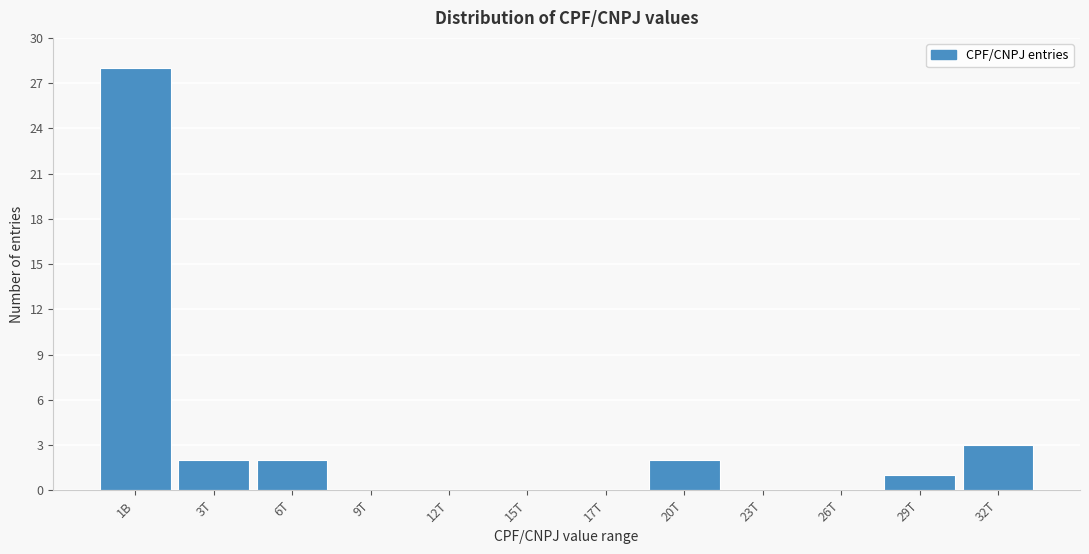

Reading right to left, list all the values displayed in this chart.

32T=3	29T=1	26T=0	23T=0	20T=2	17T=0	15T=0	12T=0	9T=0	6T=2	3T=2	1B=28